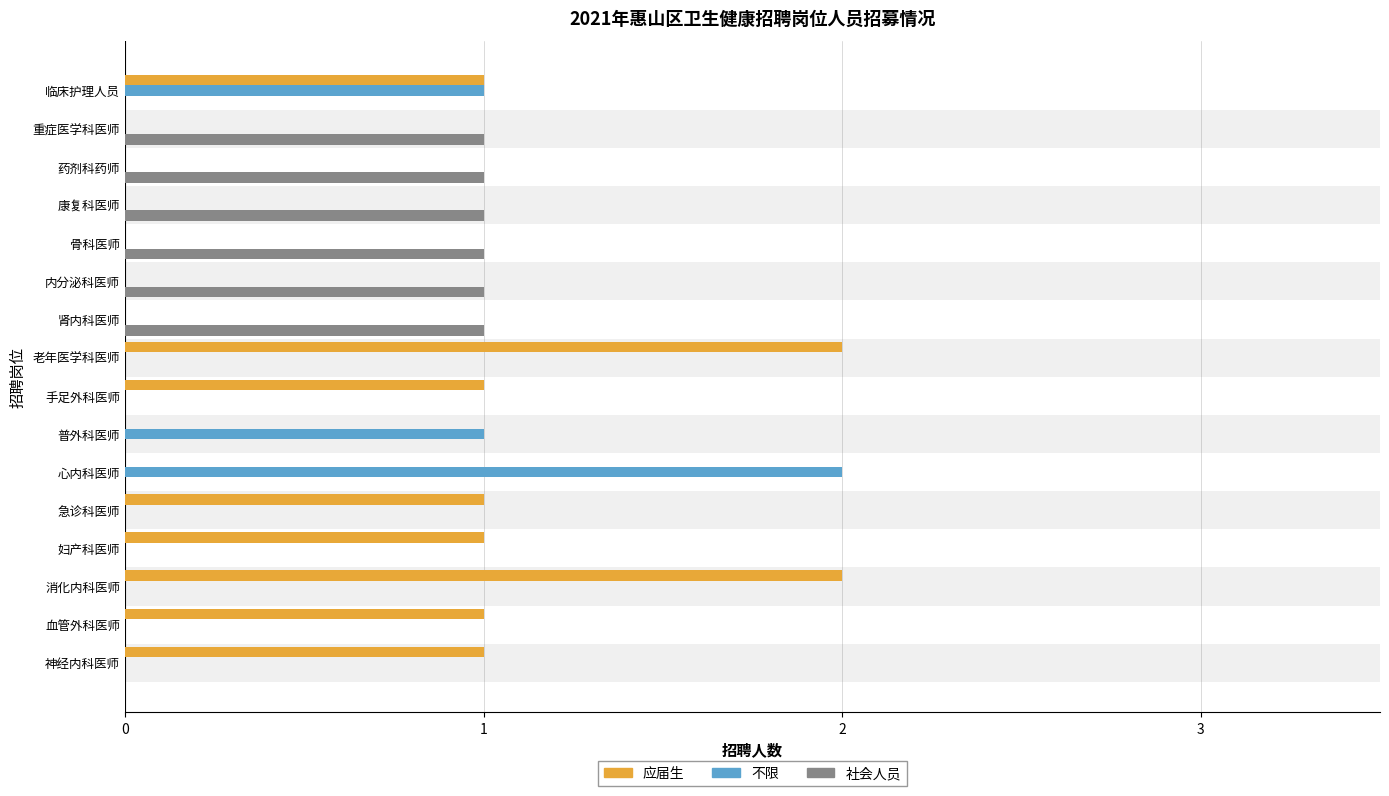

How many categories are shown in the chart?

16